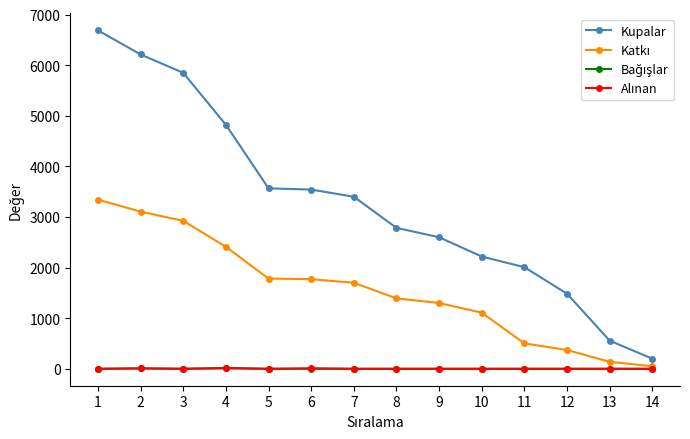

The value of Kupalar at 6 is 3542. True or false?

True